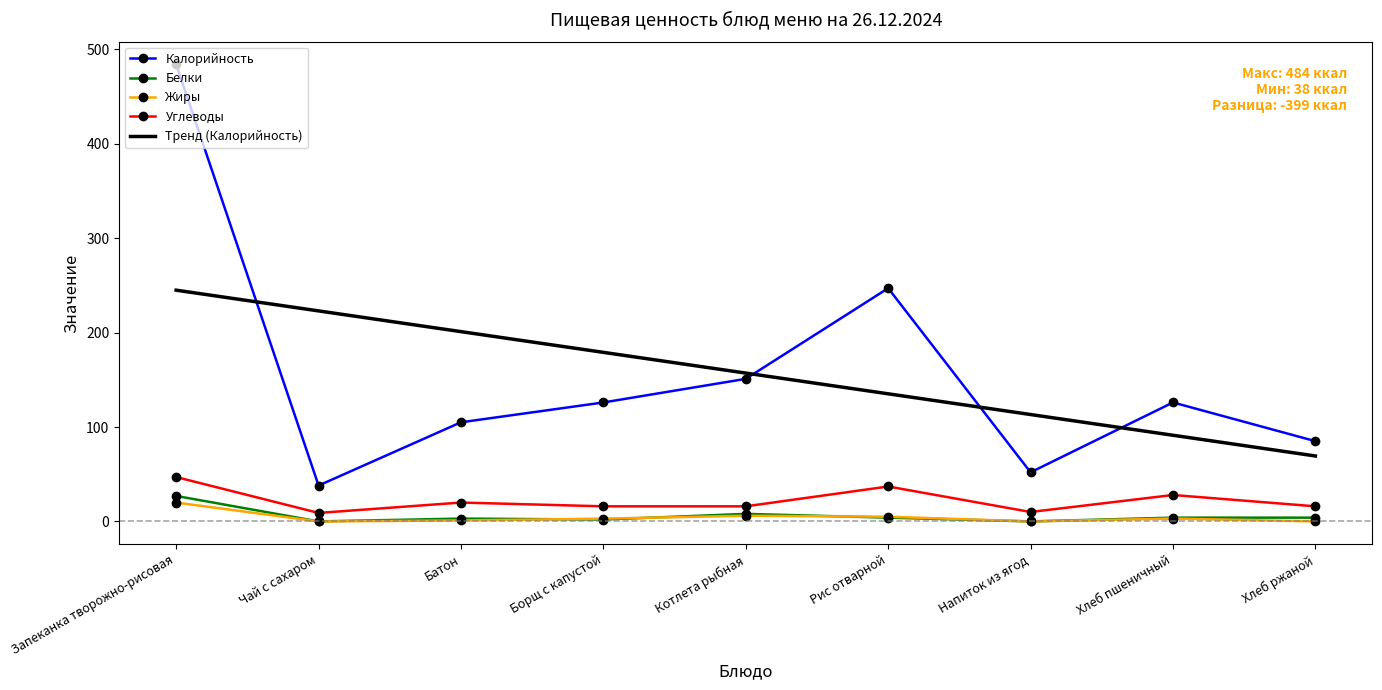

What position from the left is Котлета рыбная?

5